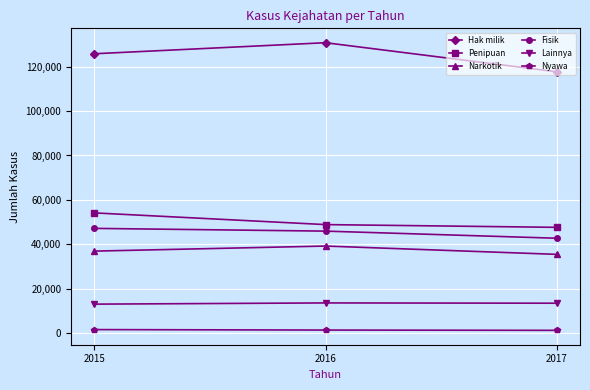

Between 2016 and 2017, which series saw the biggest shift?

Hak milik